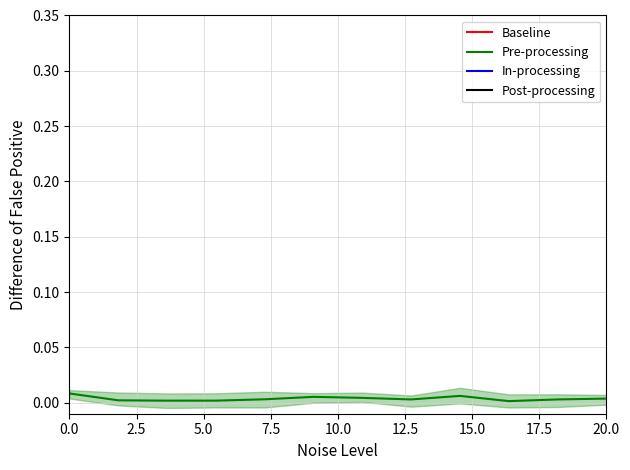

Is this an area chart (filled region under the line)?

No